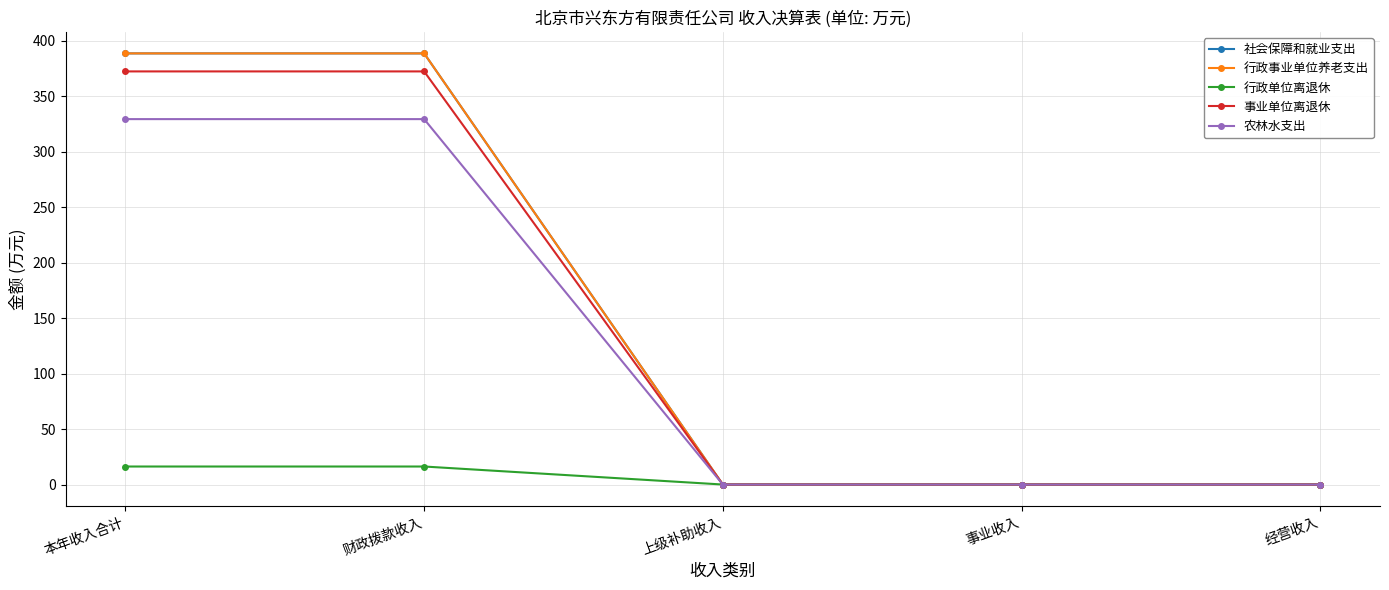

Does the chart display data point markers on the line(s)?

Yes